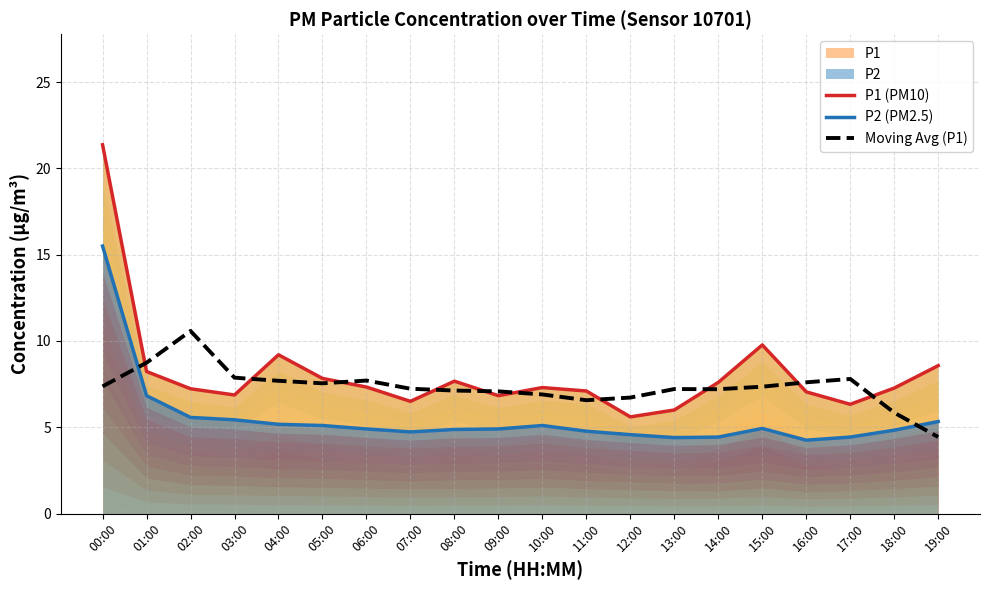

At which label does P1 (PM10) reach its peak?

00:00